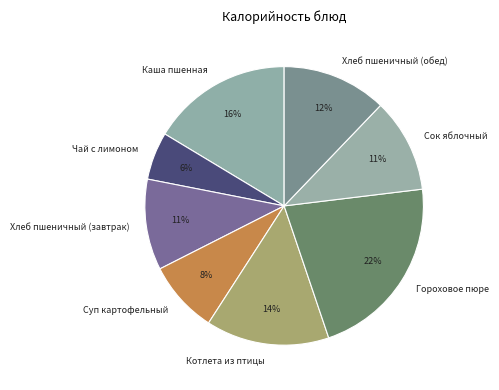

The Котлета из птицы slice represents 4% of the pie. True or false?

False